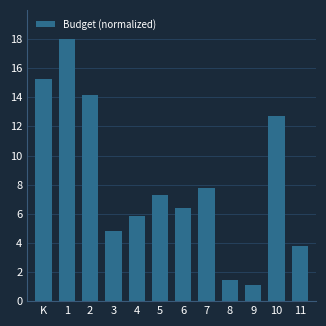

Reading right to left, what are all the values shown in this chart?

3.8	12.7	1.1	1.4	7.8	6.4	7.3	5.9	4.8	14.2	18.0	15.3